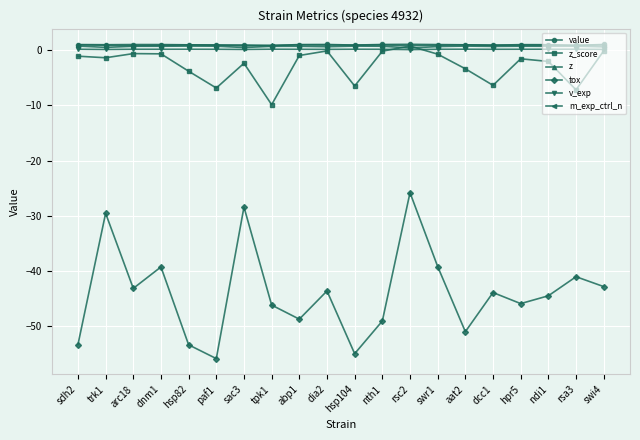

True or false: z_score has more than 1 interior local peaks.

True